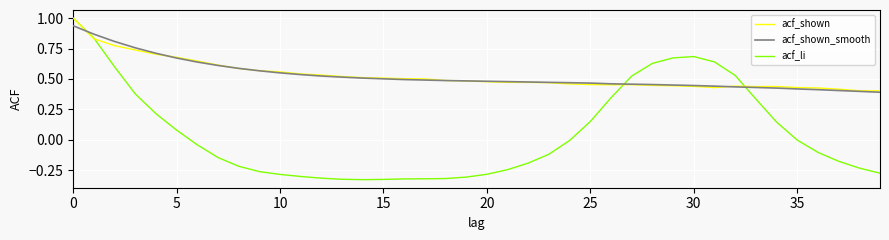

How many lines are shown in the chart?

3